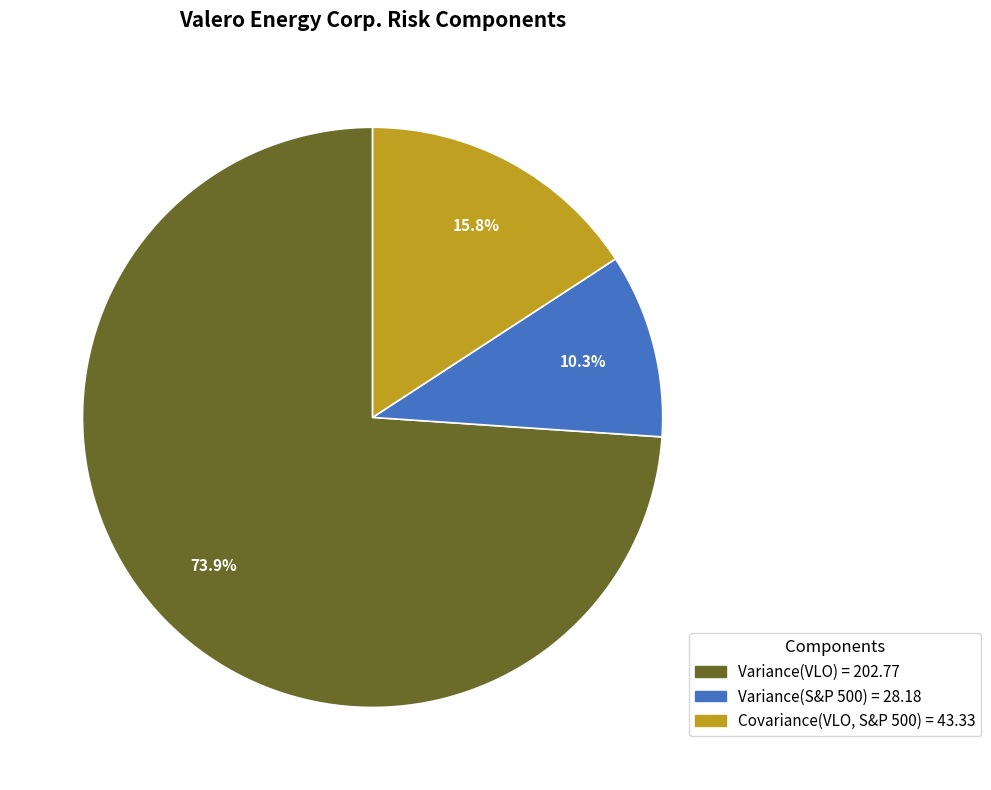

Which category has the biggest portion of the pie?

Variance(VLO)